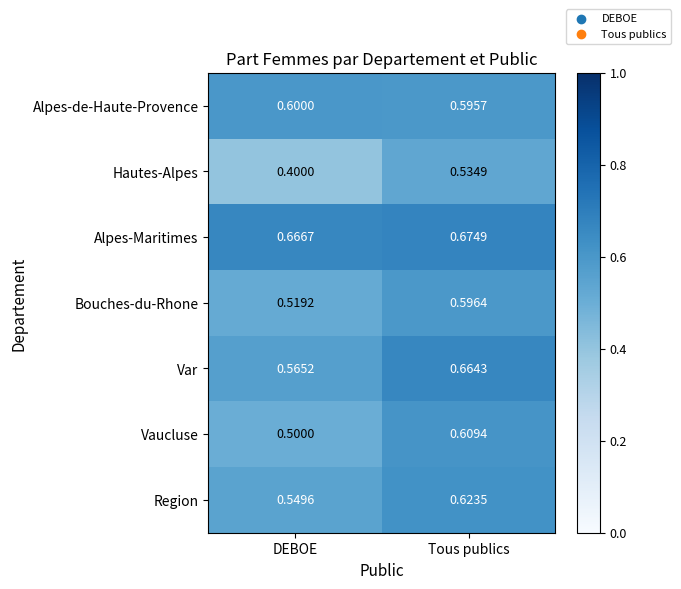

List the labels in order of Vaucluse value, largest first.

Tous publics, DEBOE